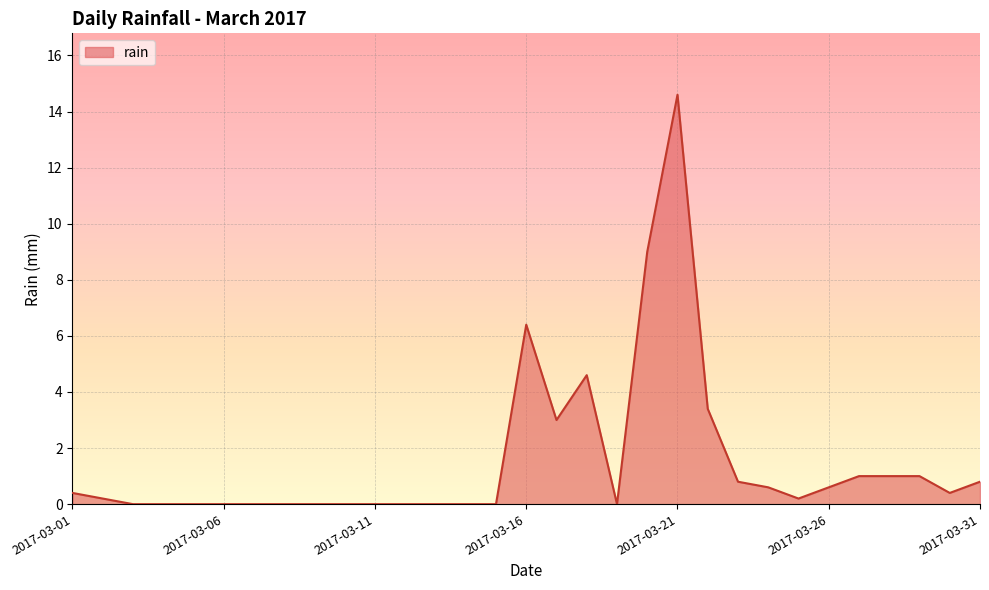

What is the maximum value shown in the chart?

14.6